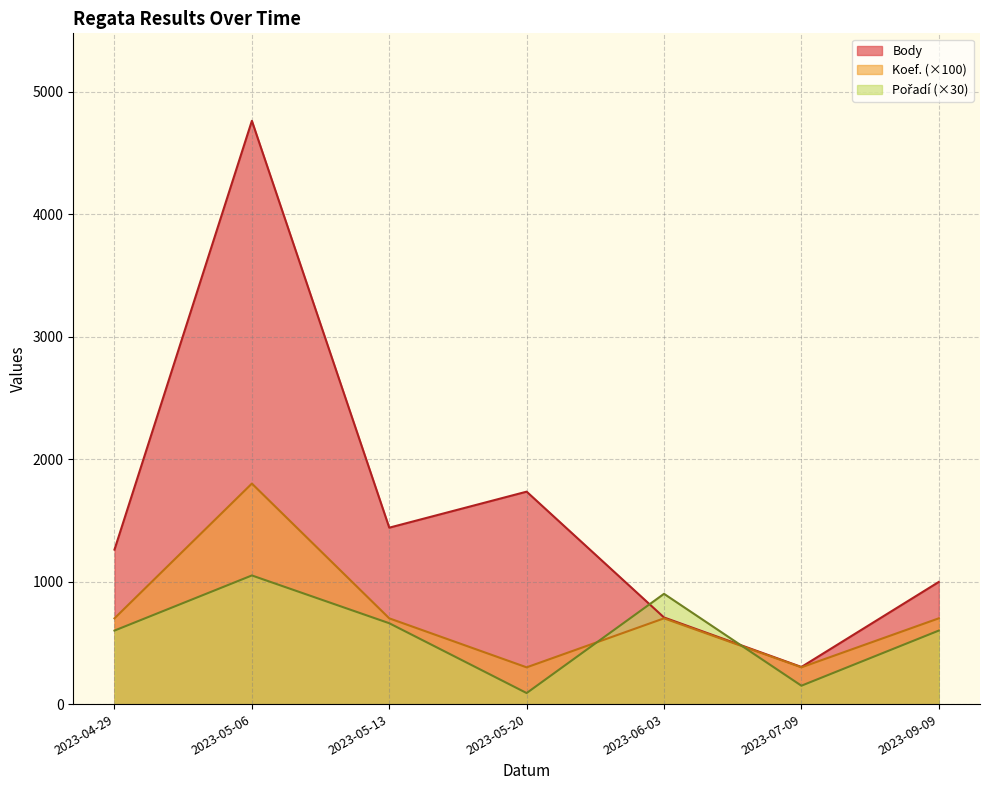

Which category has the highest value across all series?

2023-05-06